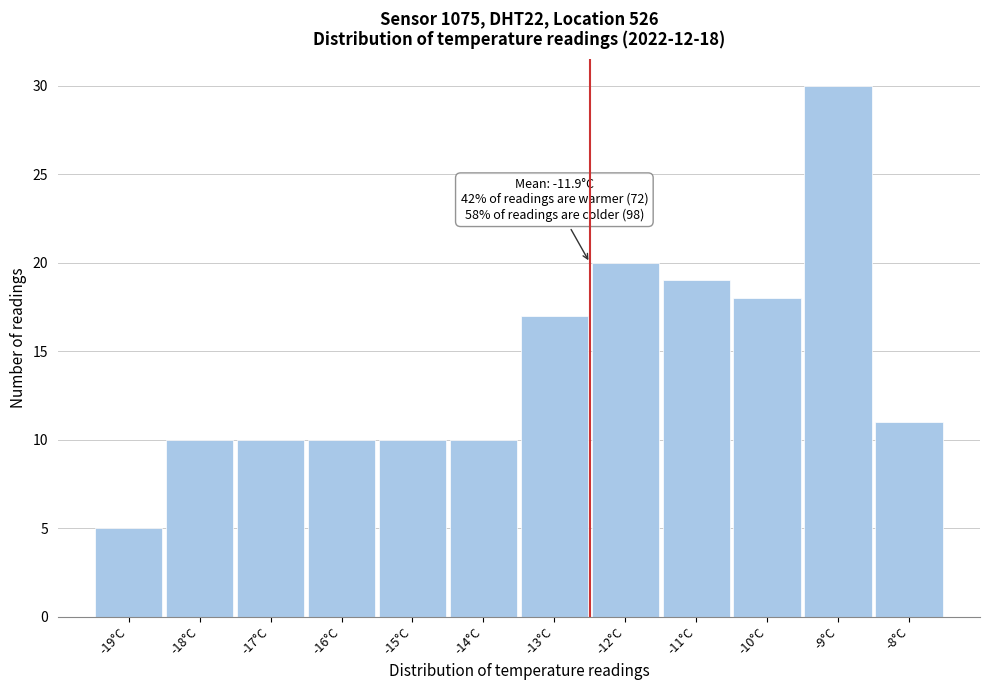

Reading left to right, transcribe all the data shown in this chart.

-19°C=5	-18°C=10	-17°C=10	-16°C=10	-15°C=10	-14°C=10	-13°C=17	-12°C=20	-11°C=19	-10°C=18	-9°C=30	-8°C=11